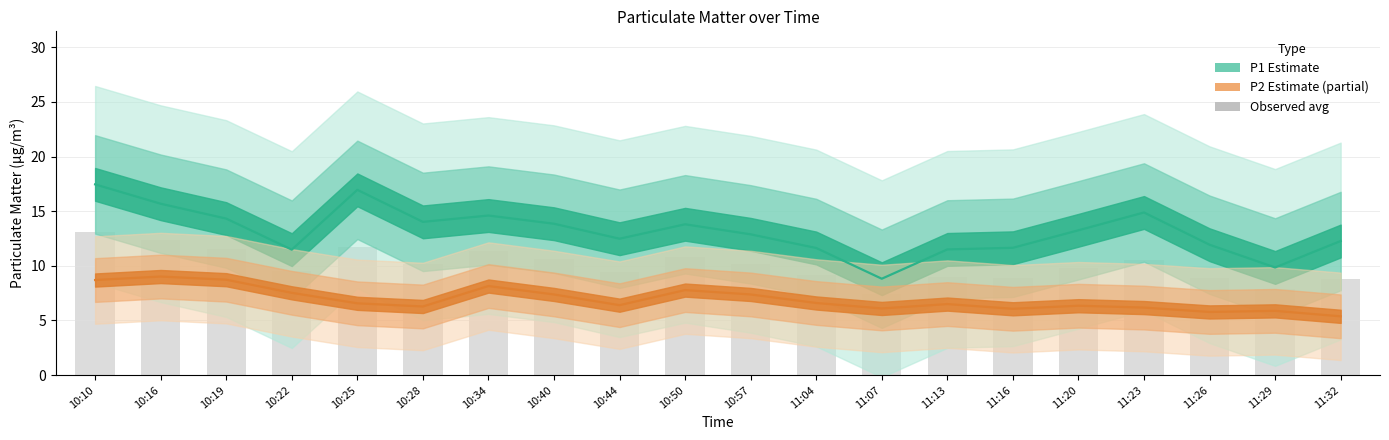

Reading left to right, extract all data points from this chart.

10:10=13.1	10:16=12.3	10:19=11.5	10:22=9.5	10:25=11.8	10:28=10.2	10:34=11.4	10:40=10.6	10:44=9.4	10:50=10.8	10:57=10.1	11:04=9.1	11:07=7.5	11:13=9.0	11:16=8.9	11:20=9.8	11:23=10.5	11:26=8.9	11:29=7.9	11:32=8.8